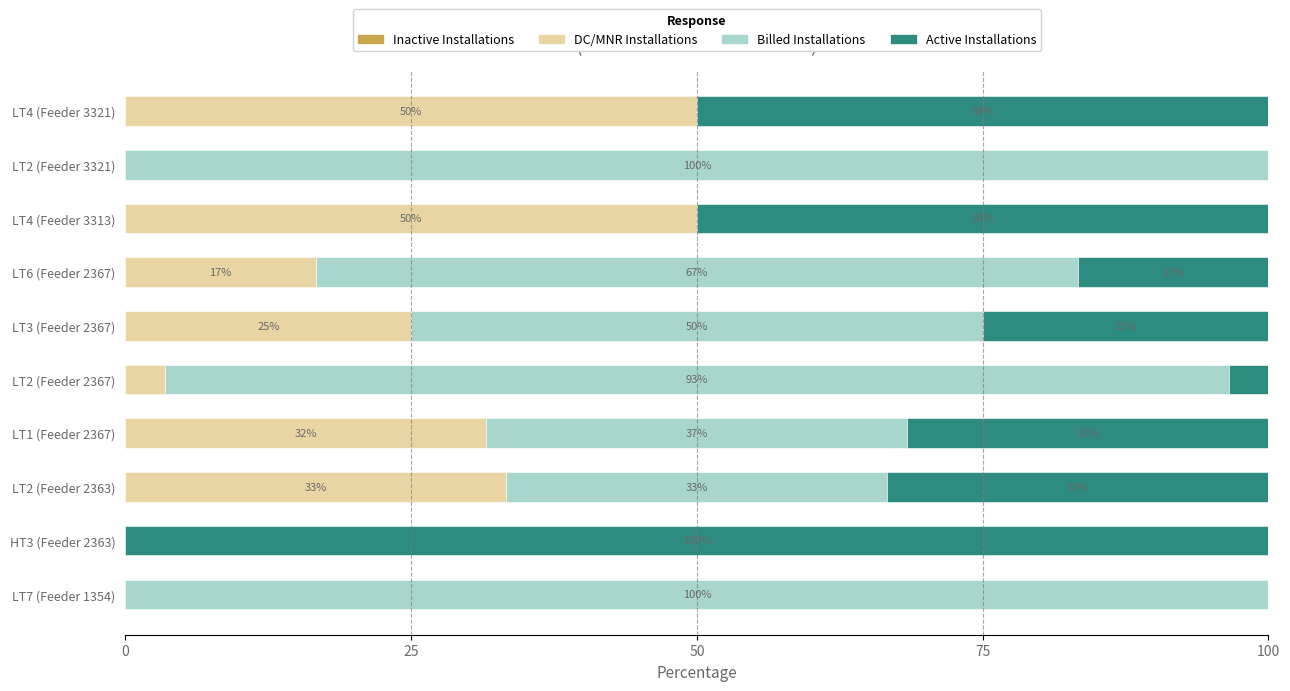

What is the sum of all DC/MNR Installations values?

210.0